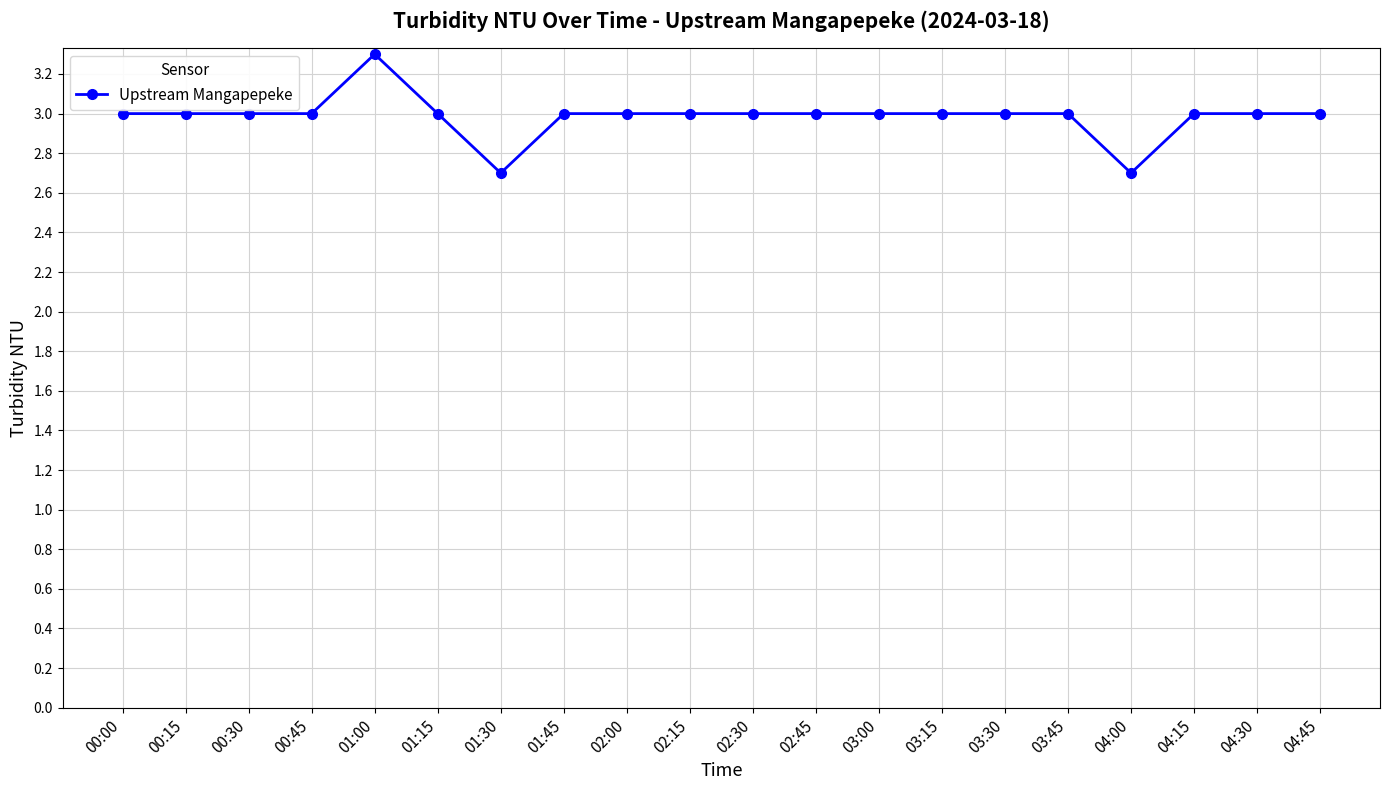

What is the sum of the values at 01:30 and 03:15?

5.7